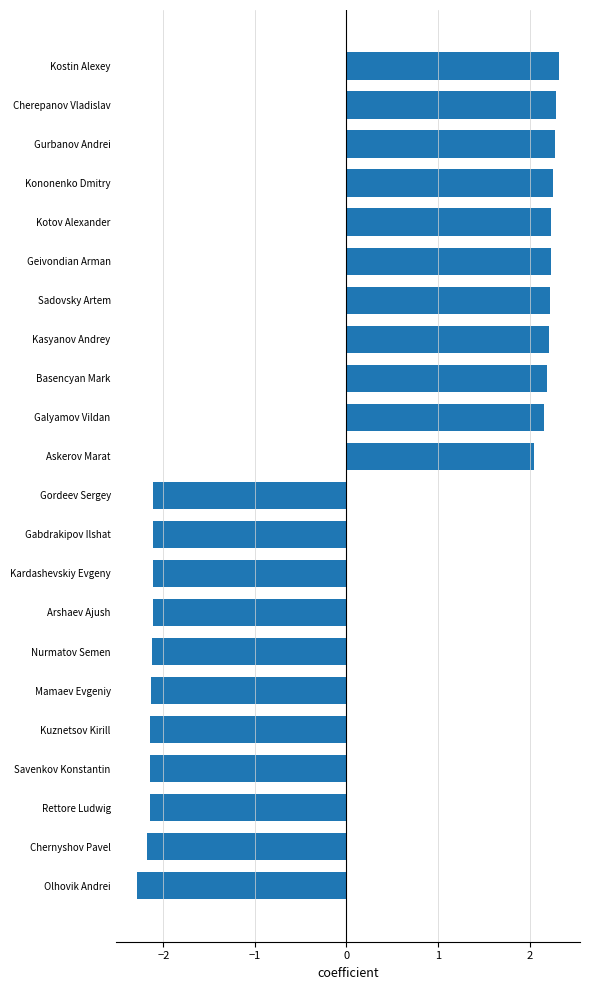

What is the difference between the second highest and second lowest values?

4.5